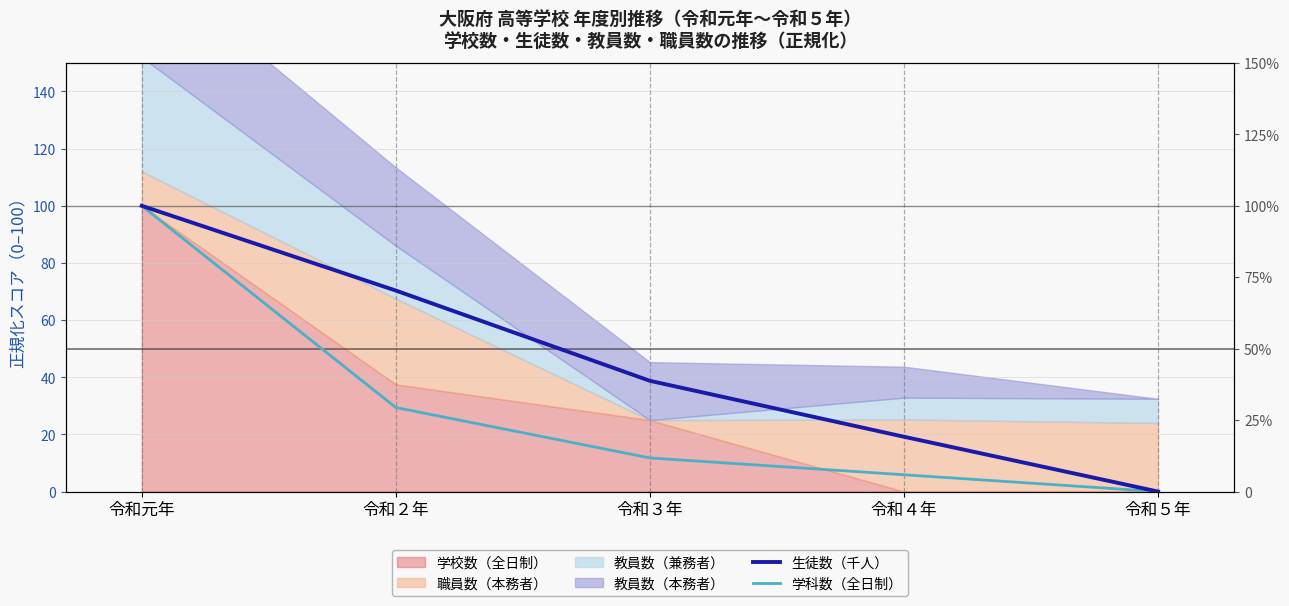

The value of 生徒数（千人） at 令和５年 is -55.8. True or false?

False